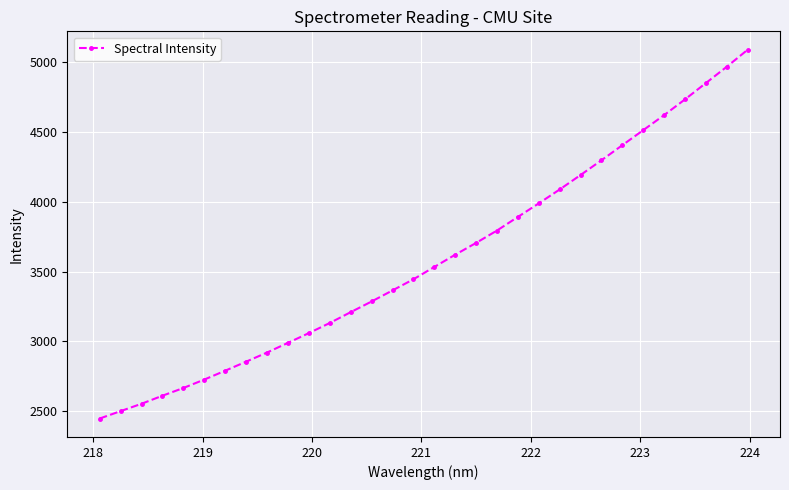

What is the maximum value shown in the chart?

5084.8